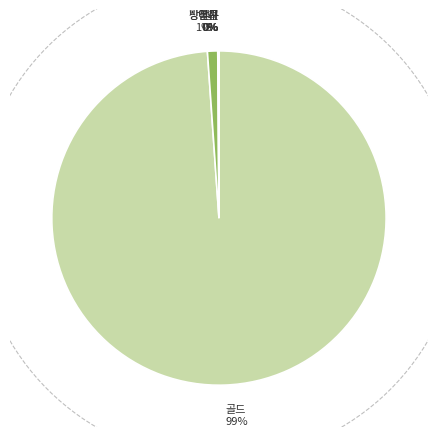

What is the total percentage of 장신구 and 골드?

98.9%